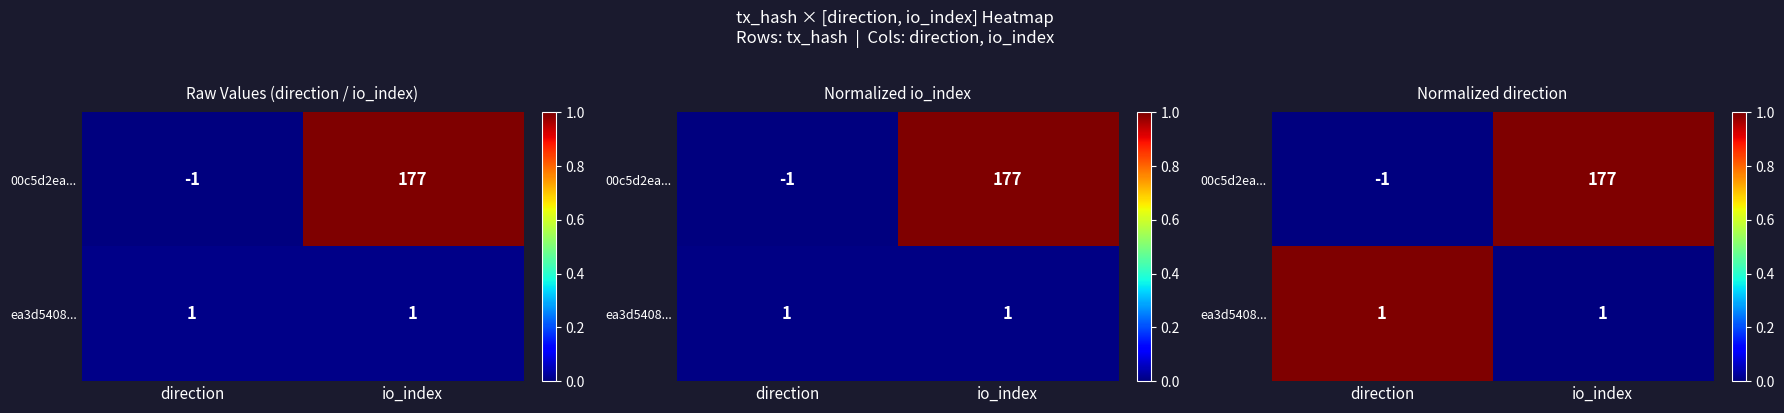

Which category has the lowest value in the 00c5d2ea... series?

direction